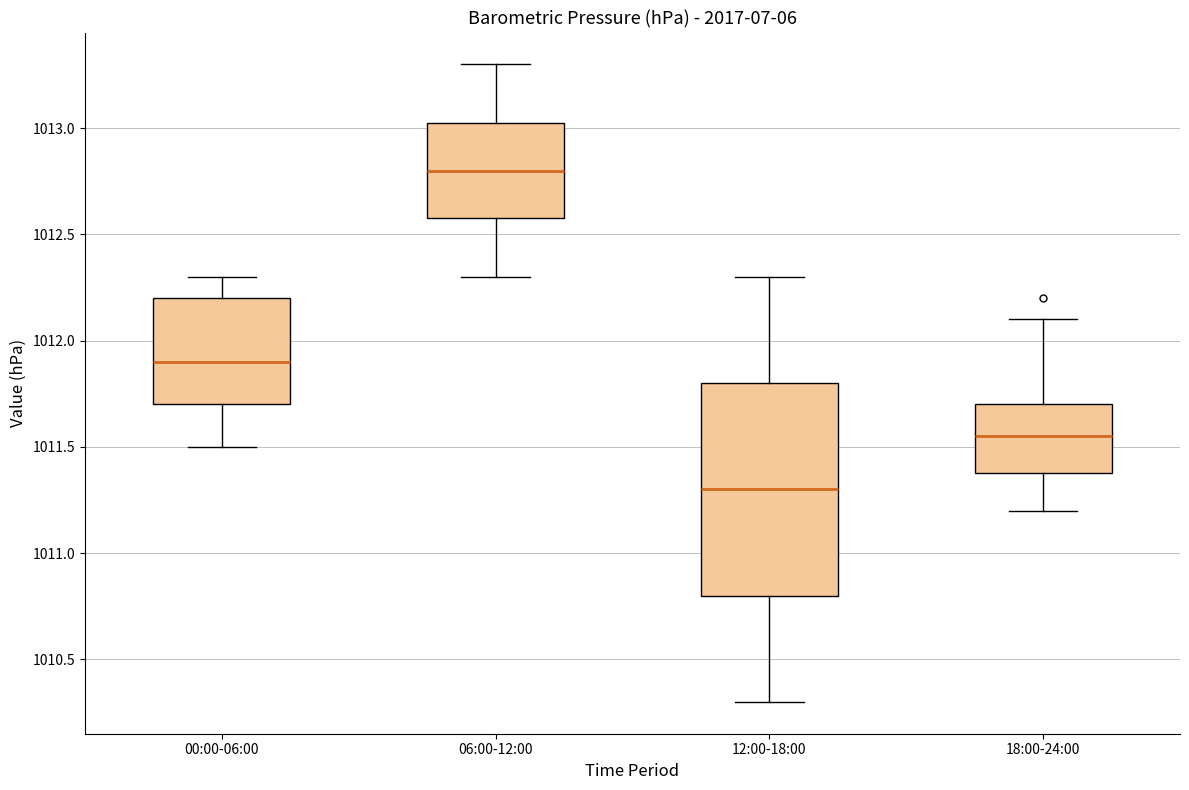

Comparing the boxes themselves (not the whiskers), which one is the tallest?

12:00-18:00